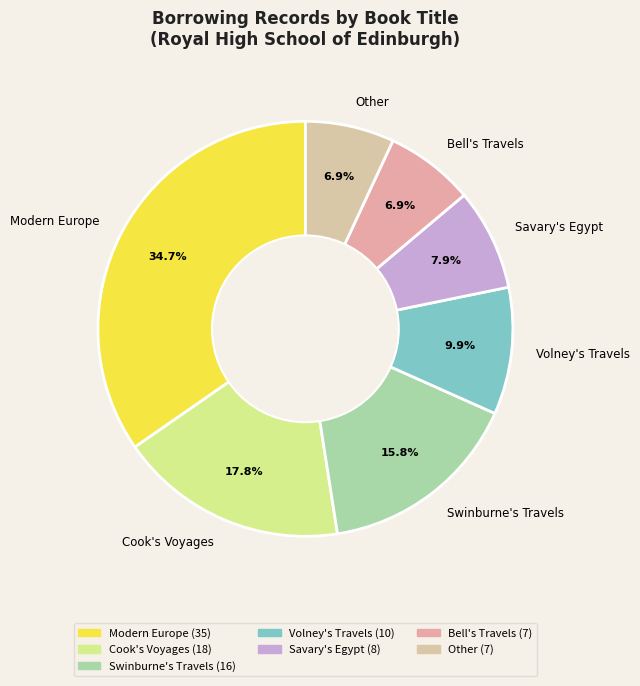

Does any single category account for the majority?

No